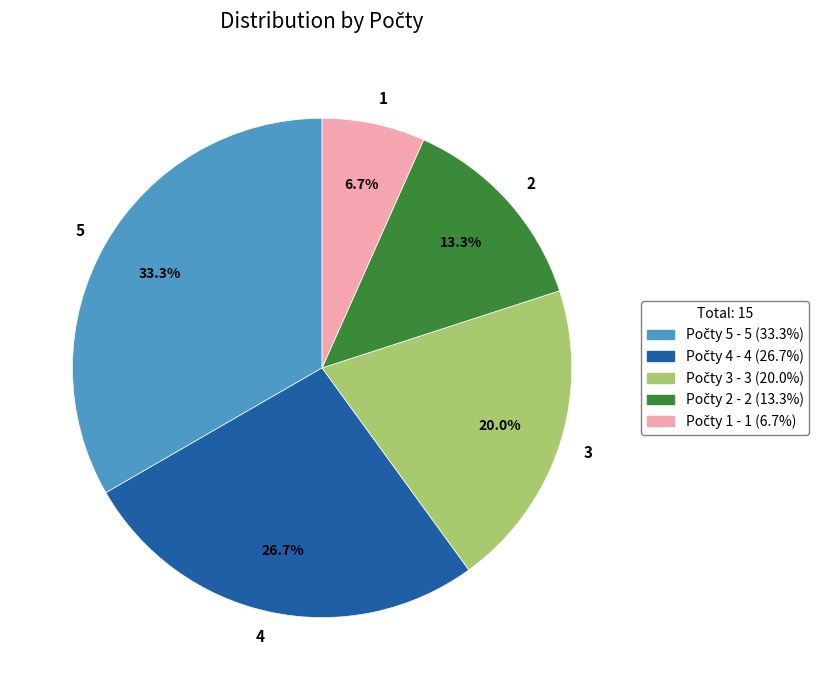

The 3 slice represents 13% of the pie. True or false?

False